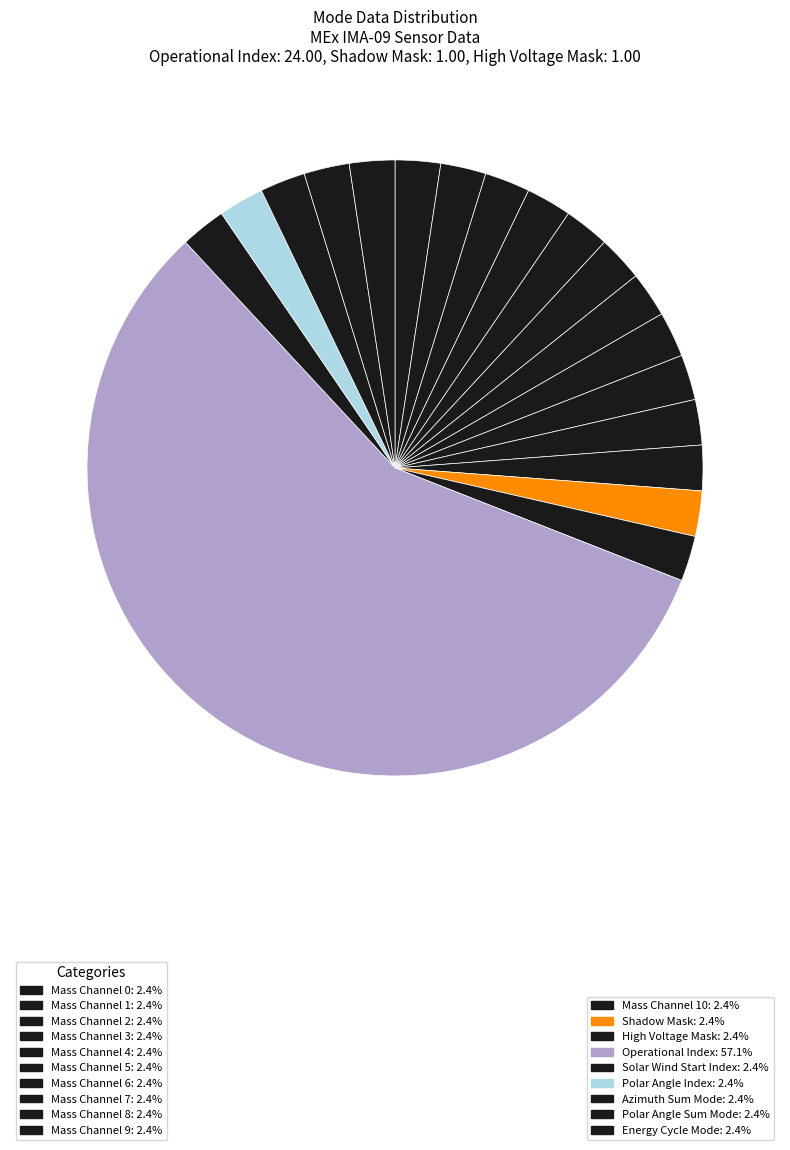

How many slices are in this pie chart?

19